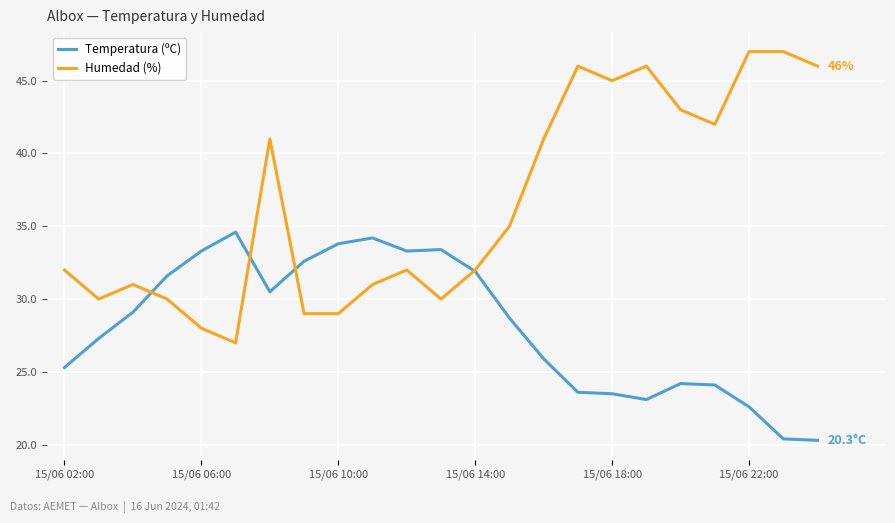

What is the smallest value displayed?

20.3